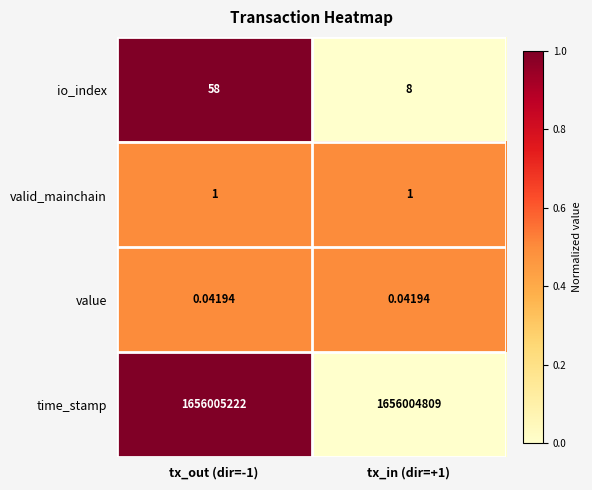

Which series has the largest total across all categories?

time_stamp